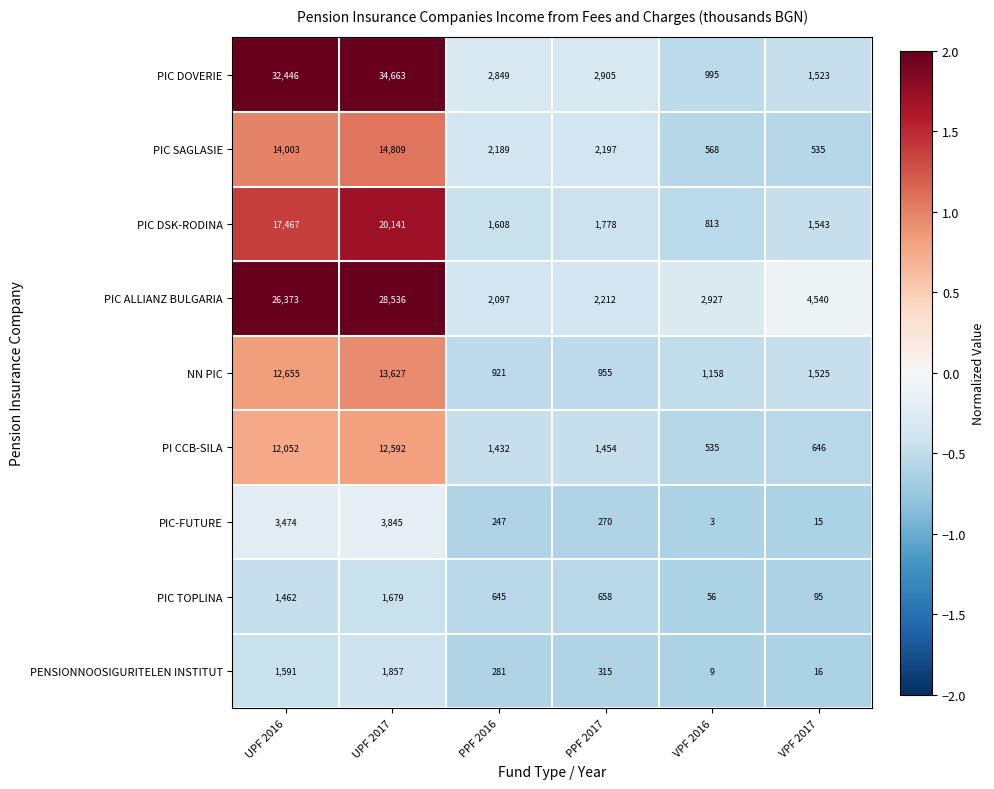

True or false: NN PIC has a value of 1767 at VPF 2016.

False